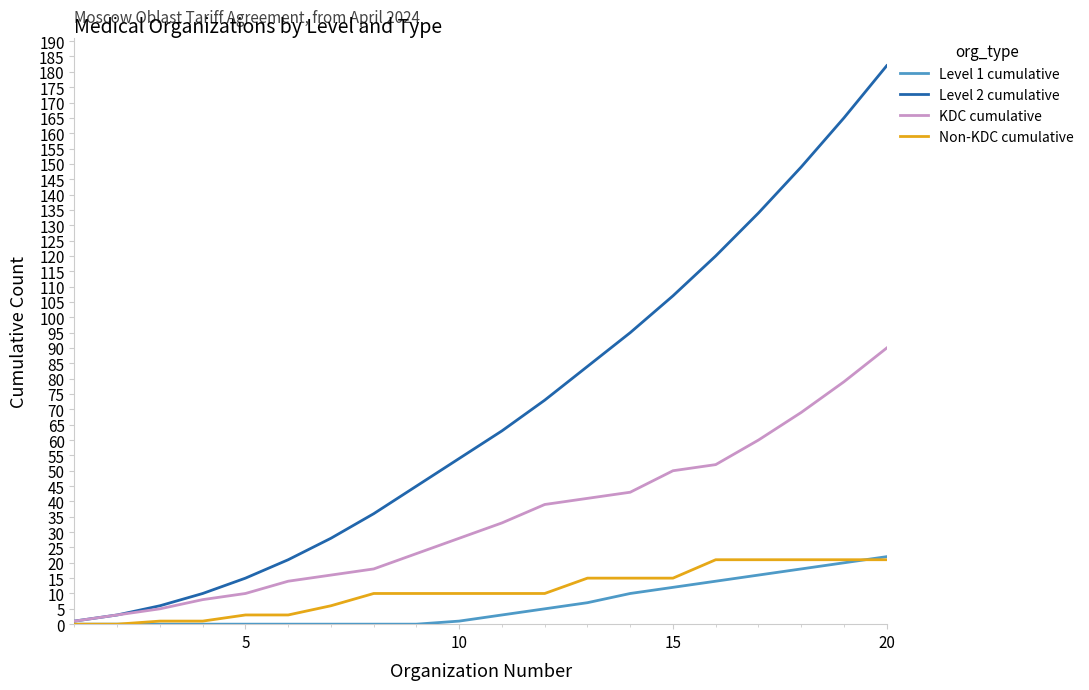

Does the chart display data point markers on the line(s)?

No